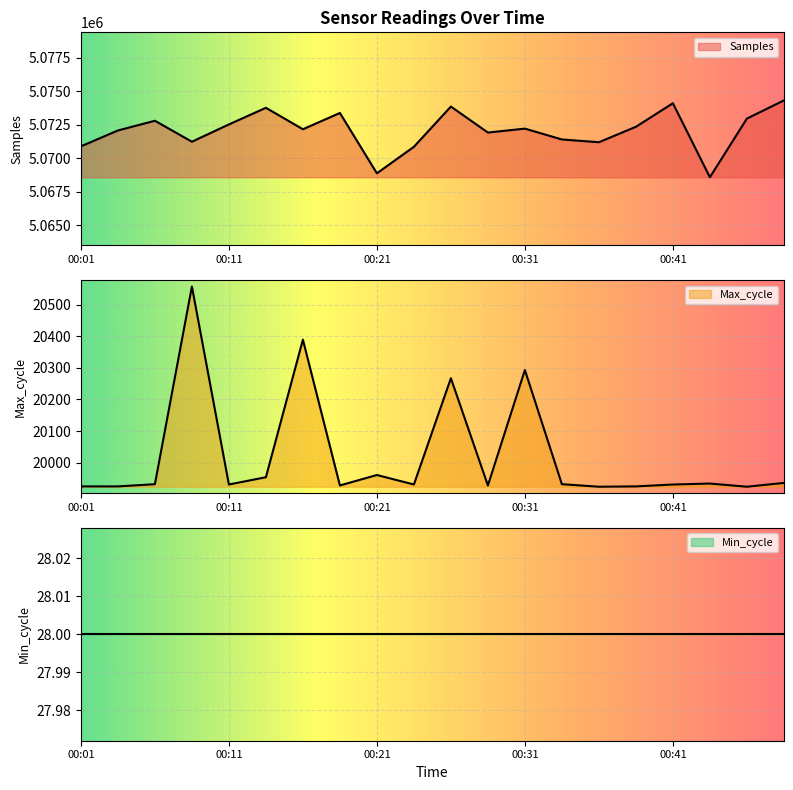

What is the sum of all Max_cycle values?

400427